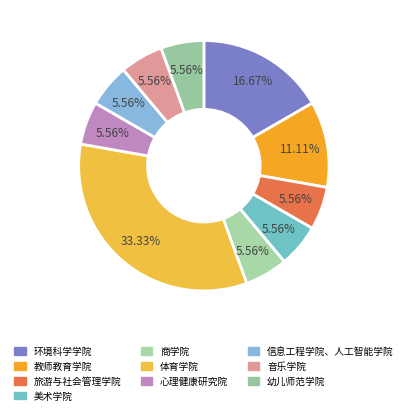

To the nearest percent, what percentage of the pie is 心理健康研究院?

6%